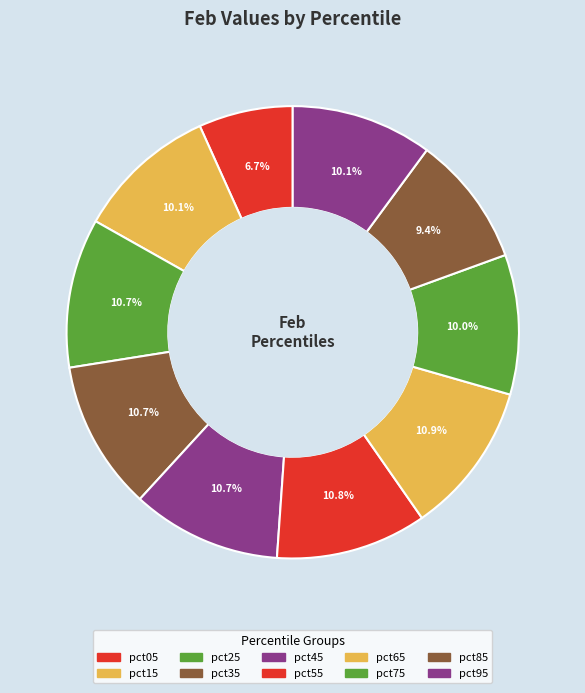

How many slices are in this pie chart?

10